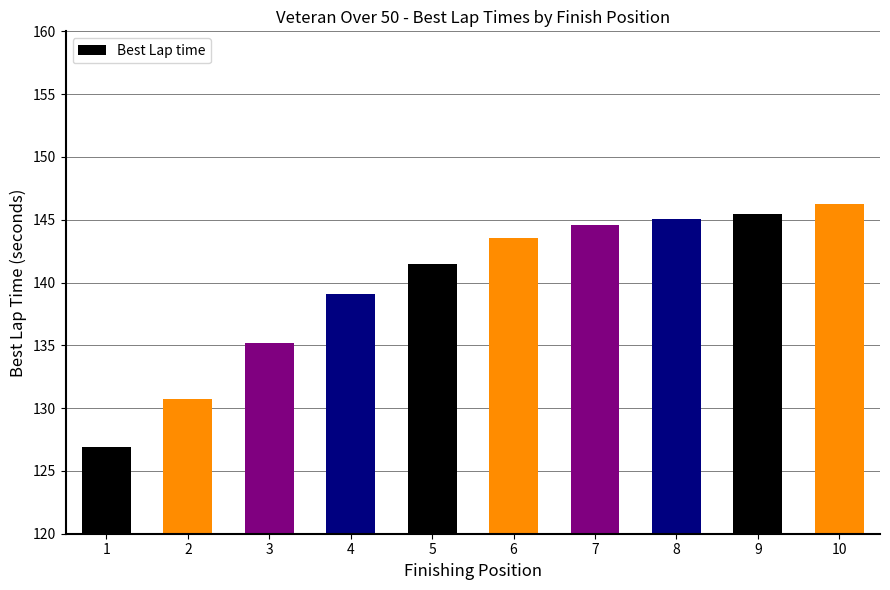

What is the average value?

139.8